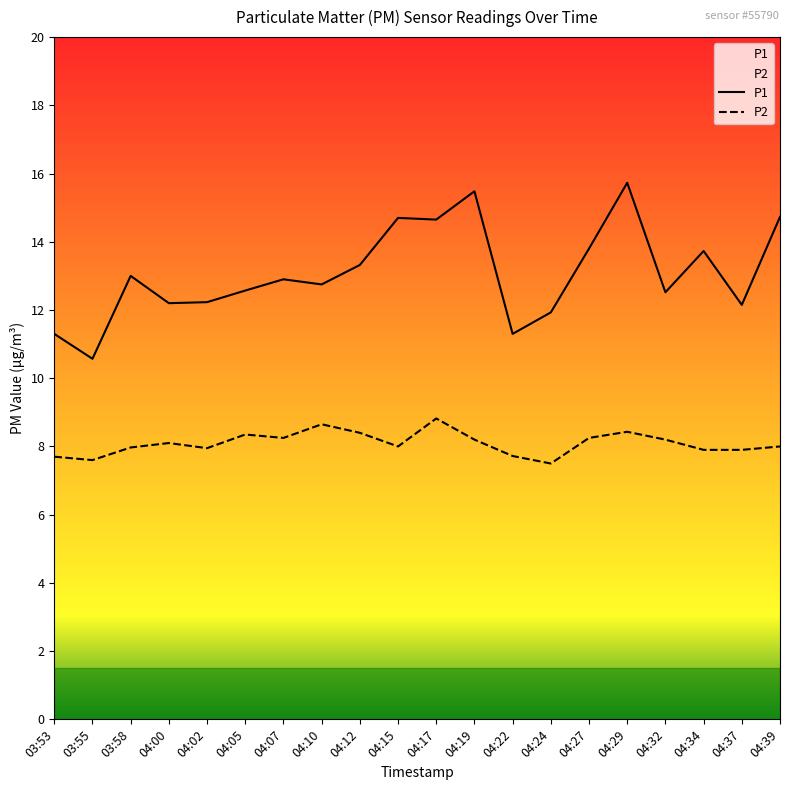

Where is the first local minimum for P2?

03:55